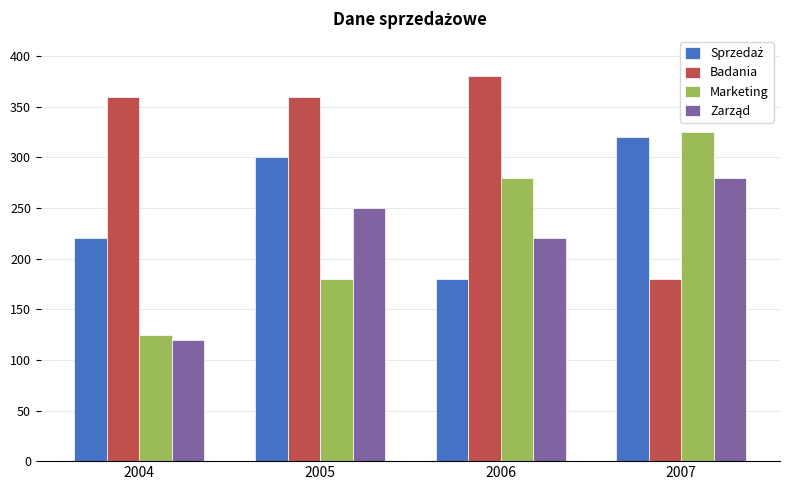

Which series changed the most between 2004 and 2006?

Marketing